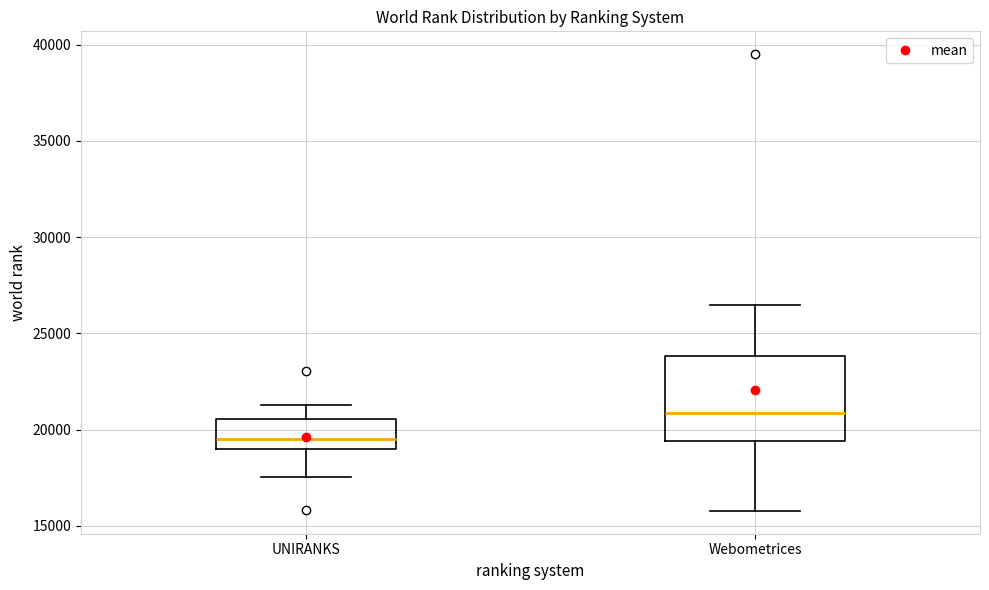

Which box has the highest median line?

Webometrices